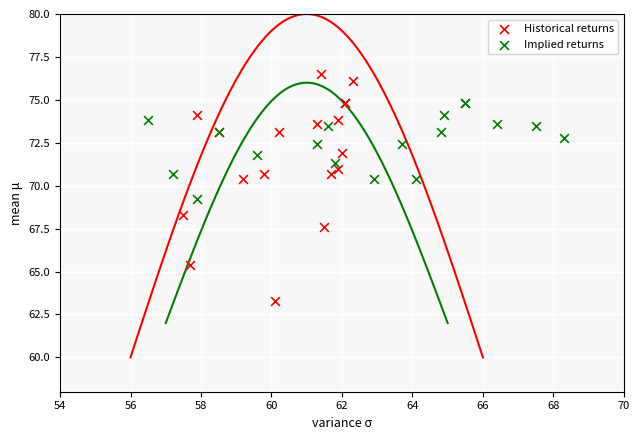

What are all the series names shown in the legend?

Historical returns, Implied returns